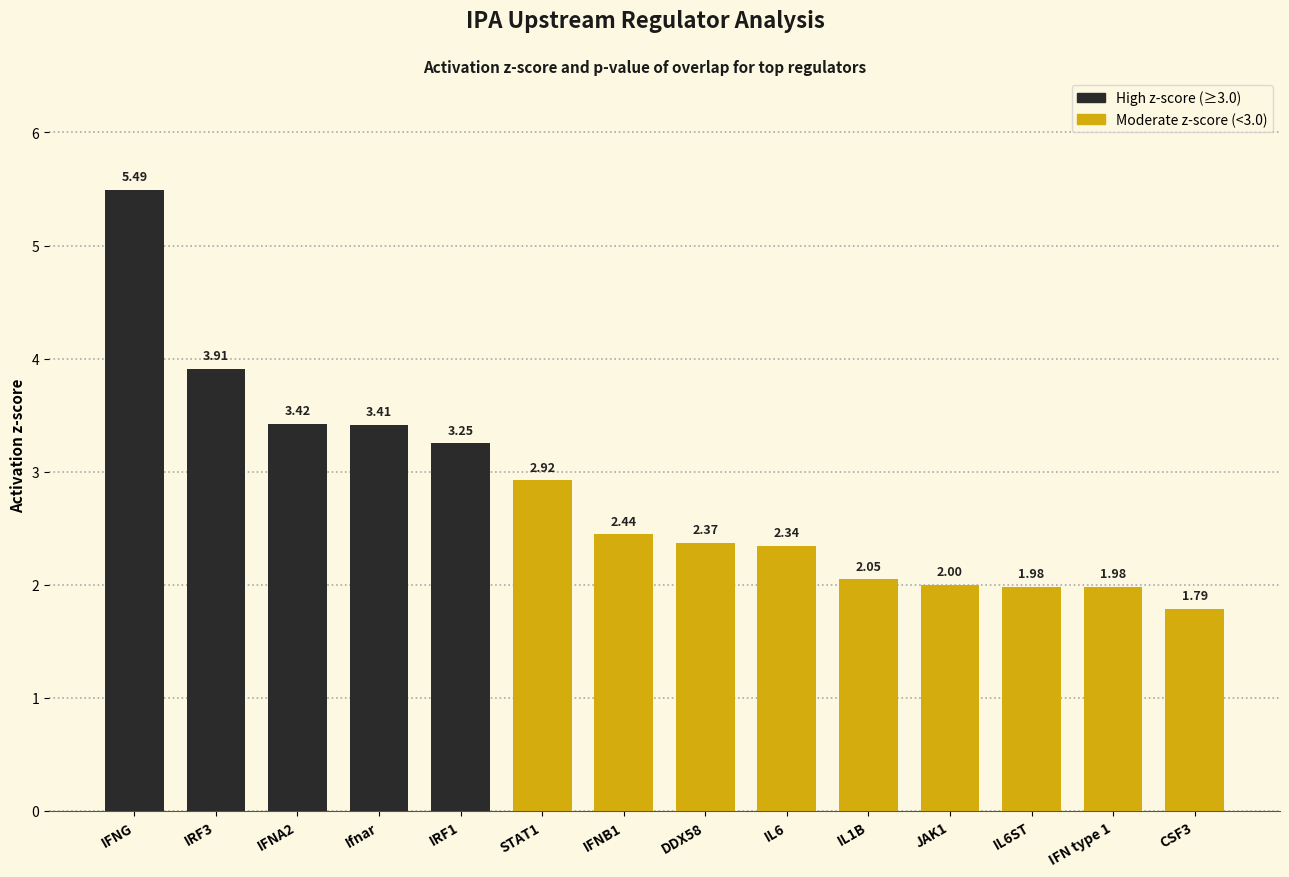

The chart shows a value of 3.5 at DDX58. True or false?

False